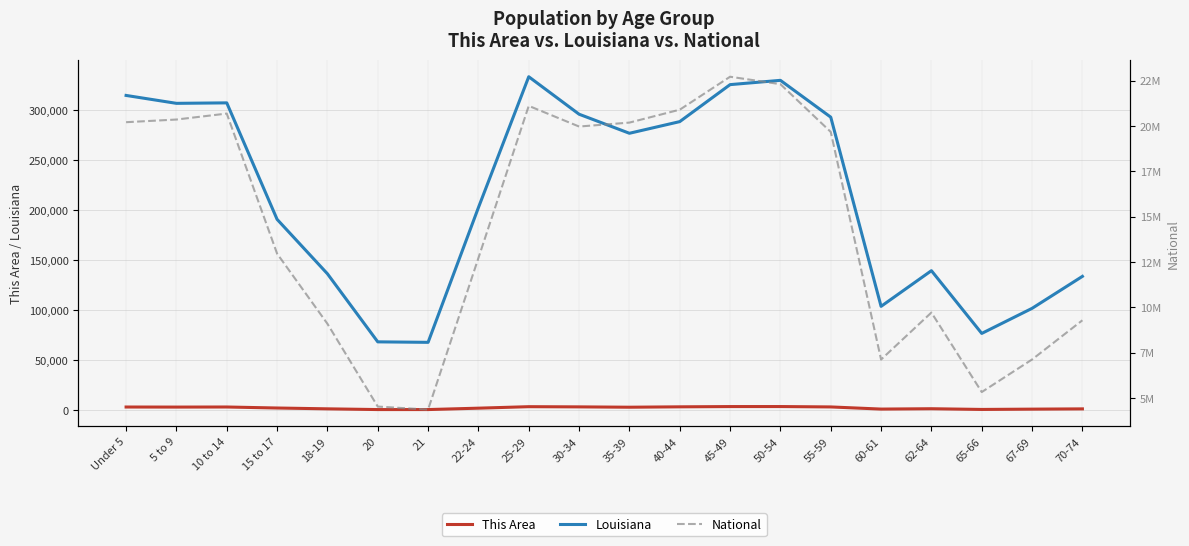

What position from the left is 18-19?

5